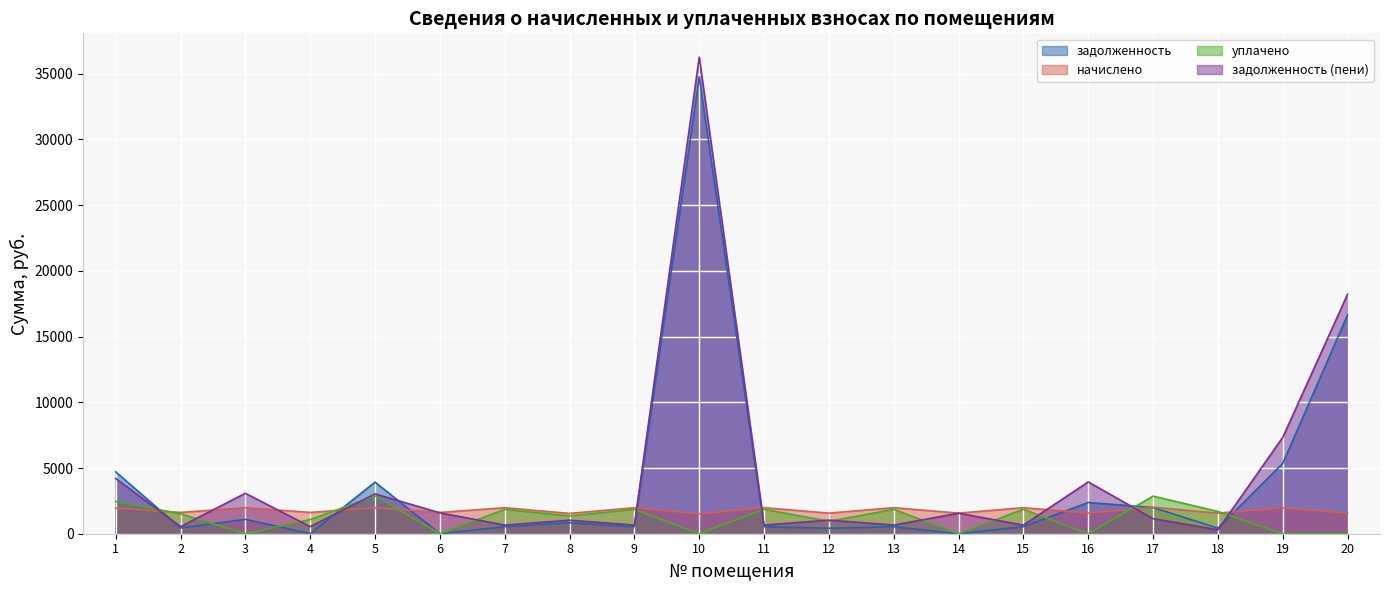

What is the greatest value displayed?

36263.3